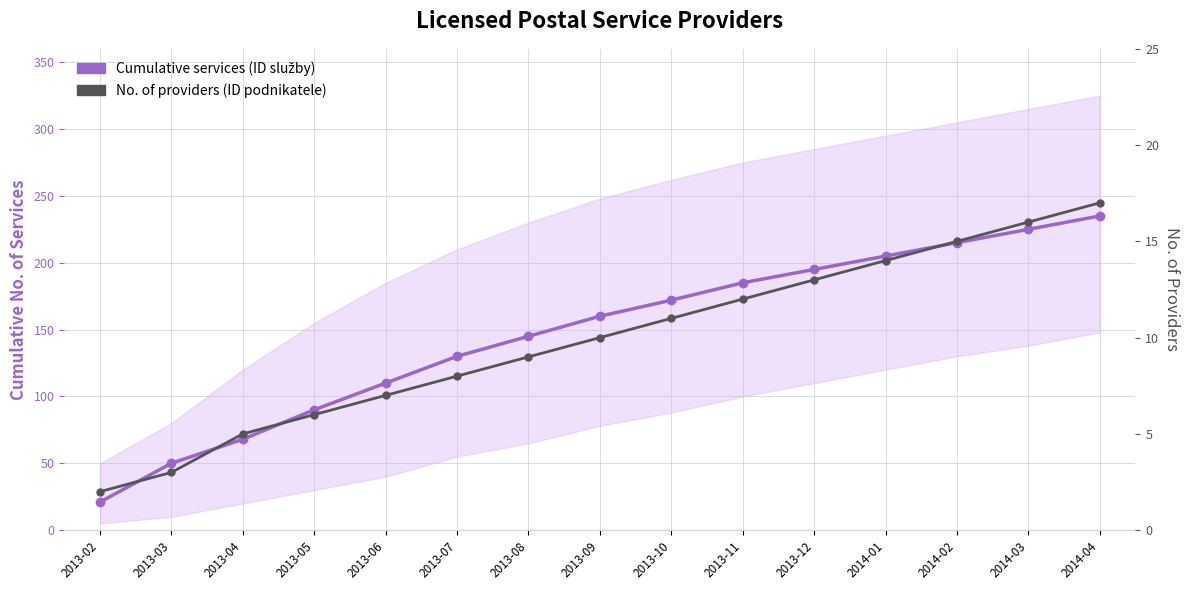

Rank the categories by Cumulative services (ID služby) value from lowest to highest.

2013-02, 2013-03, 2013-04, 2013-05, 2013-06, 2013-07, 2013-08, 2013-09, 2013-10, 2013-11, 2013-12, 2014-01, 2014-02, 2014-03, 2014-04